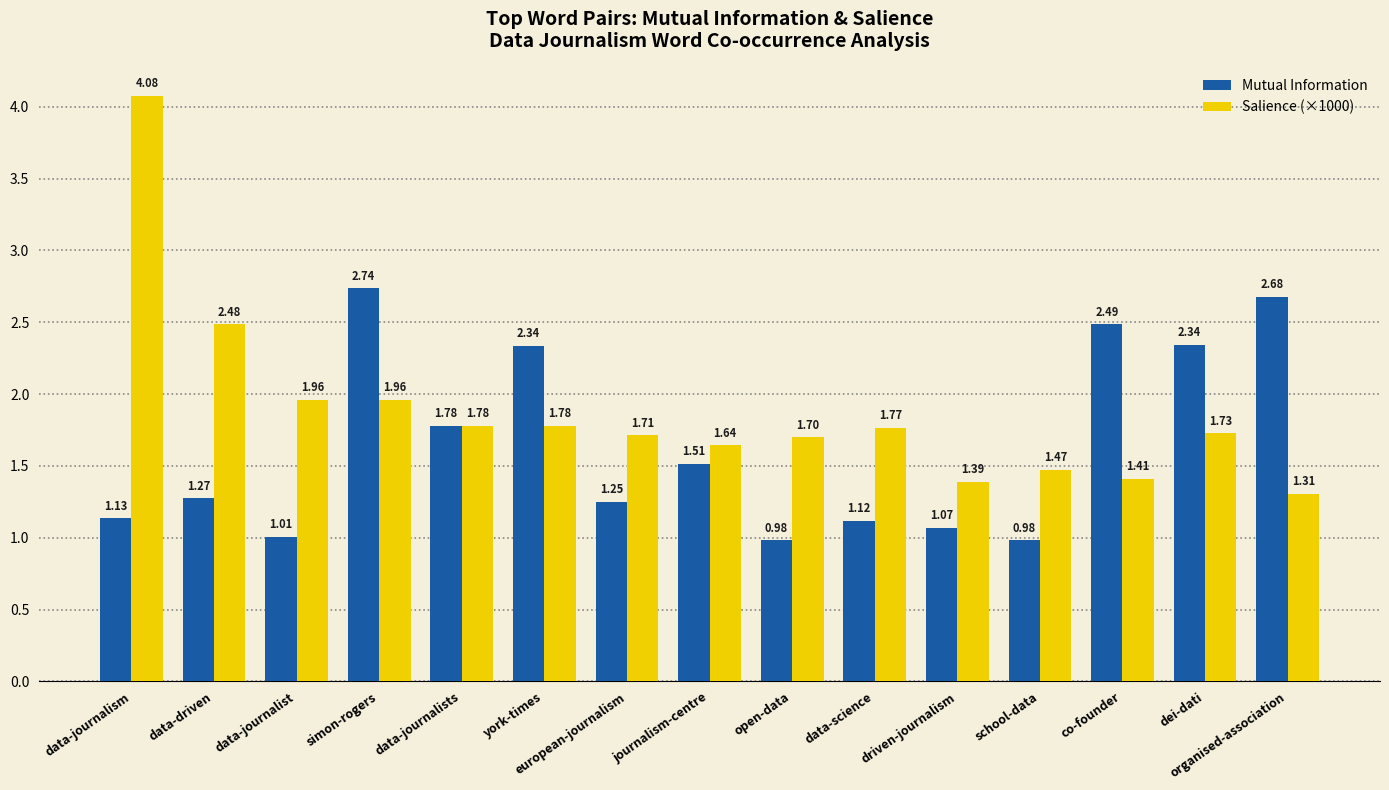

Is the value of Salience (×1000) at organised-association greater than the value of Mutual Information at data-science?

Yes